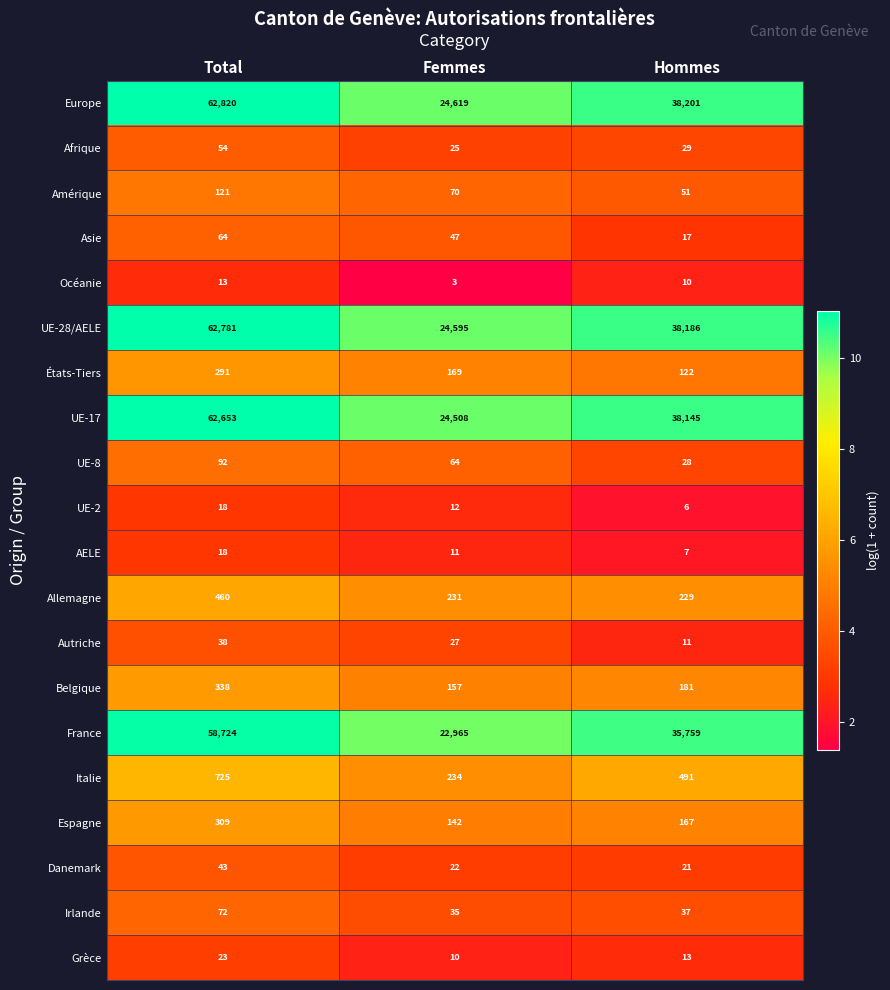

Which series changed the most between Total and Femmes?

Europe